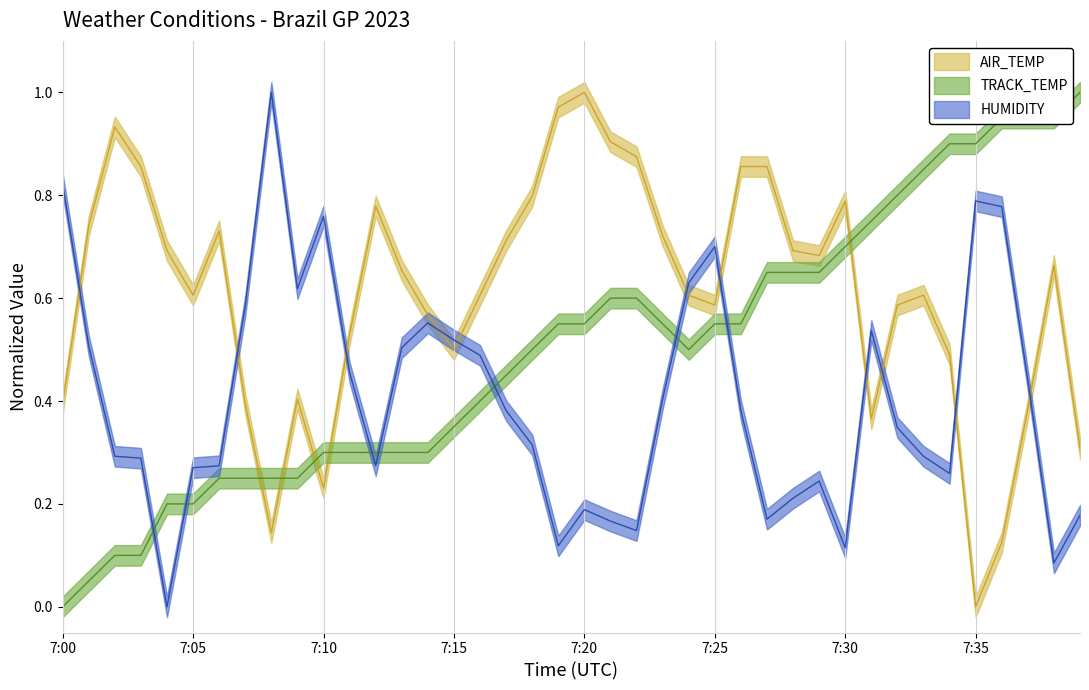

In TRACK_TEMP, how many points are lower than both neighbors (excluding endpoints)?

1